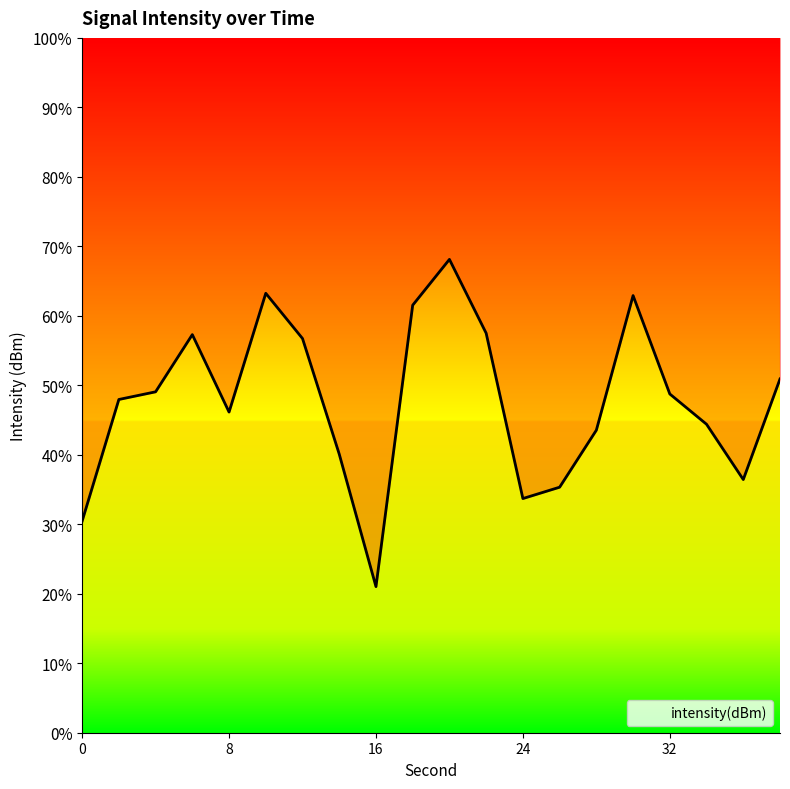

Count the number of data series in this chart.

1